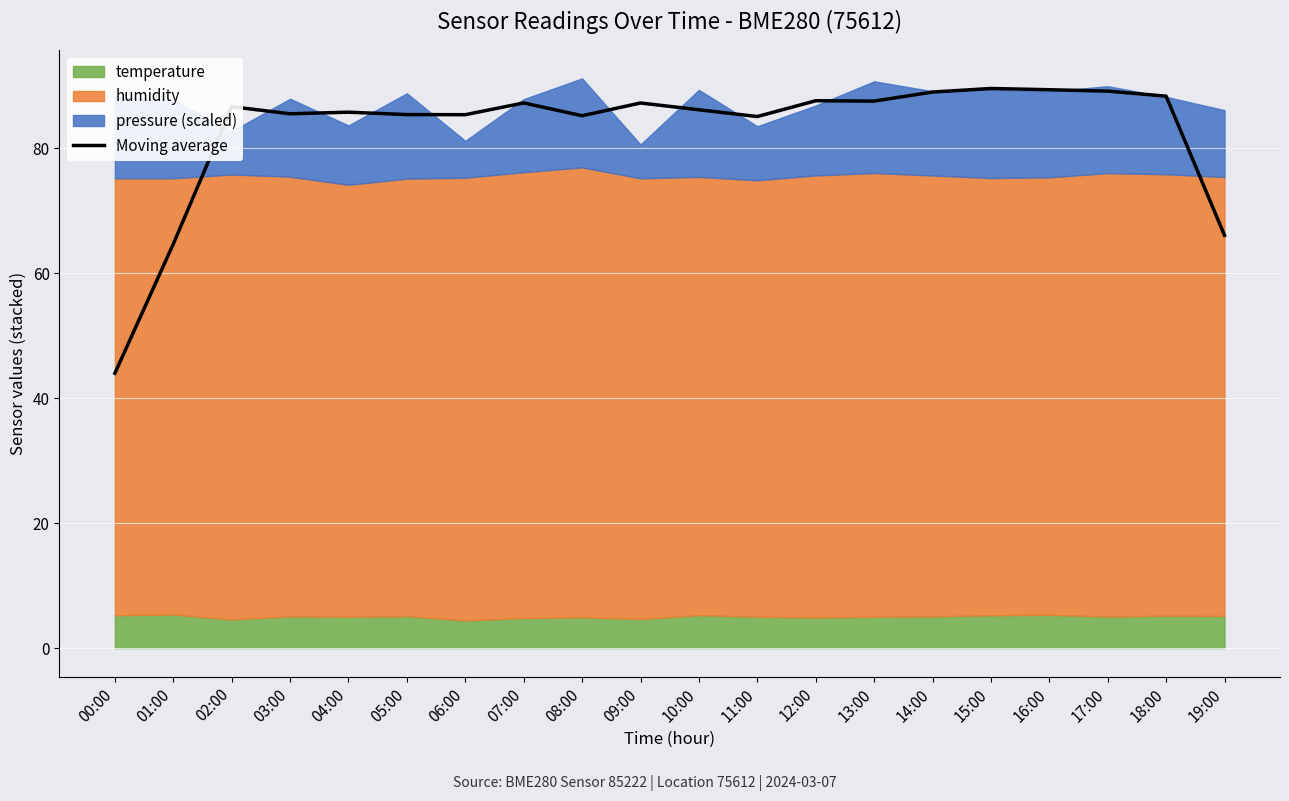

Between 11:00 and 08:00, which is larger?

08:00